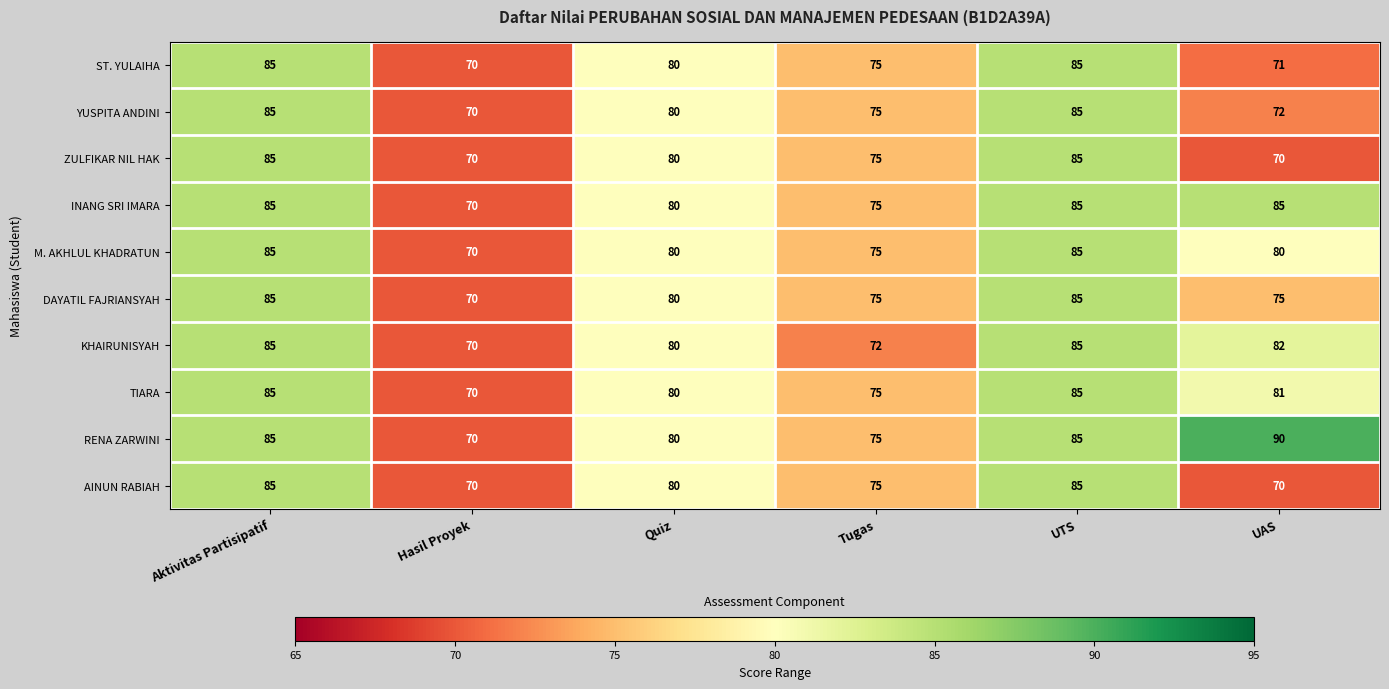

What is the average value of the ZULFIKAR NIL HAK series?

78